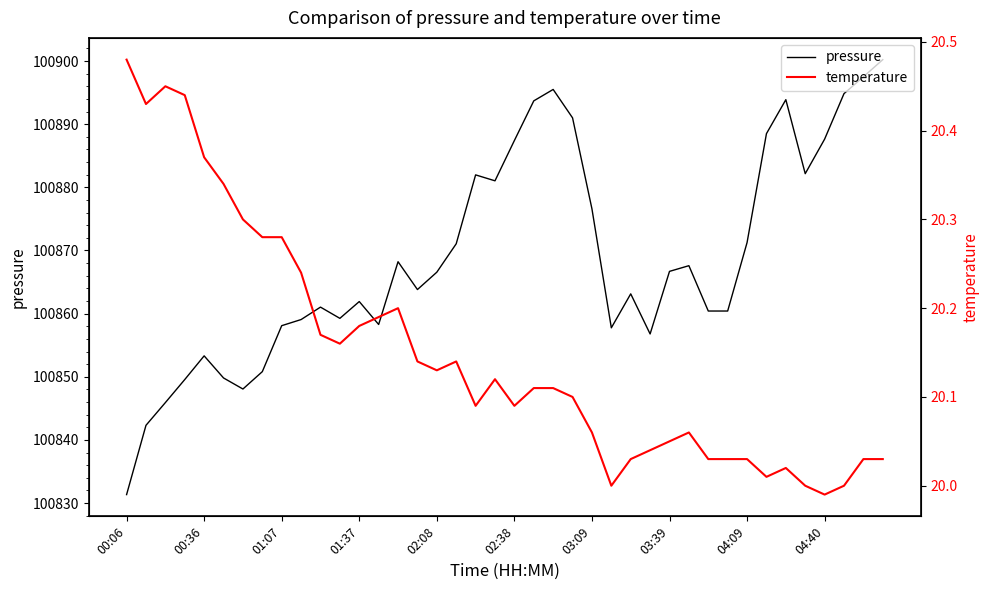

What is the minimum value for pressure?

100831.3